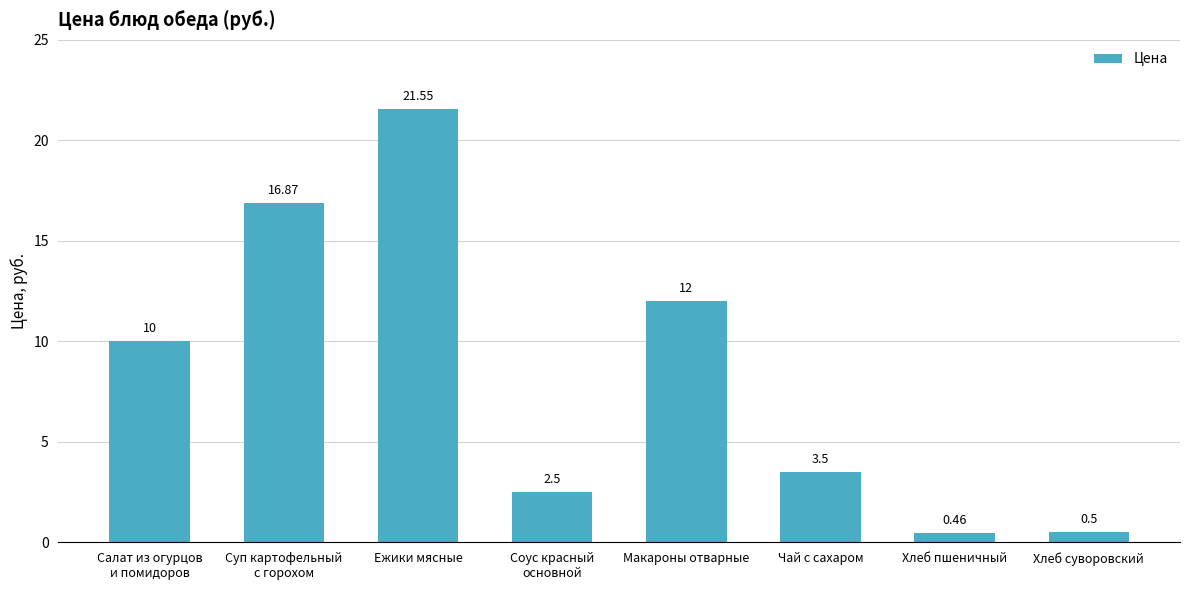

Are the bars horizontal?

No